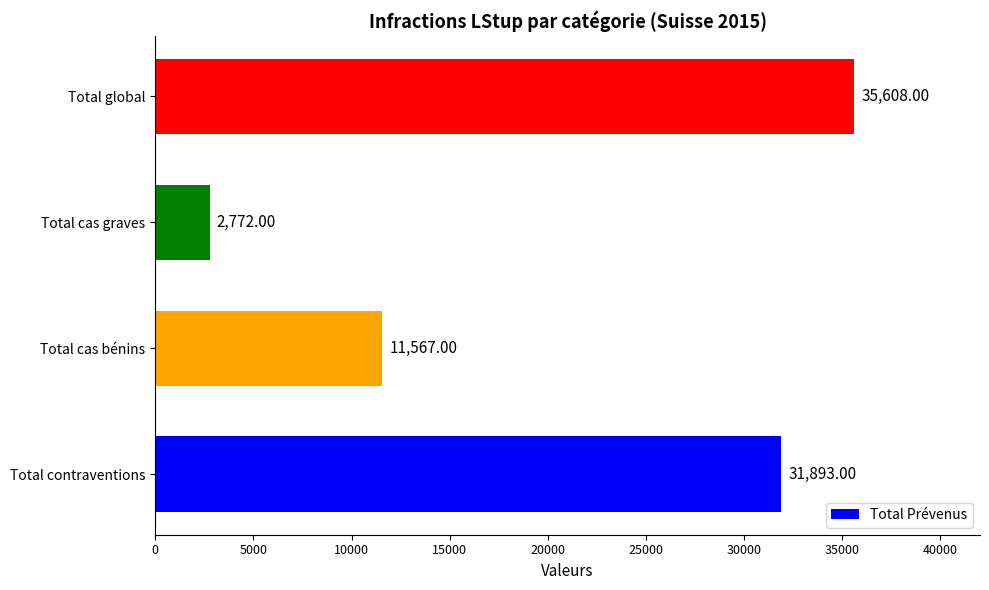

How many categories are shown in the chart?

4